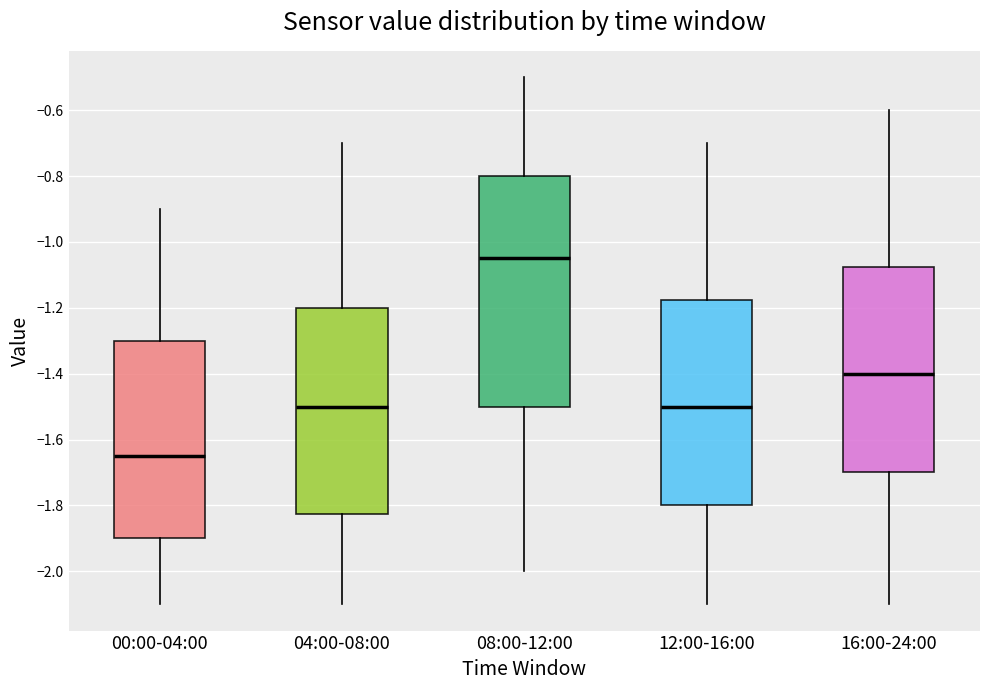

Reading left to right, read every box against the y-axis: the position of its median line, the range the box covers, and the ends of its whiskers. The values are not printed on the chart, so give them approximately, as read against the axis.

00:00-04:00: median -1.64, box -1.90 to -1.30, whiskers -2.10 to -0.90
04:00-08:00: median -1.50, box -1.82 to -1.20, whiskers -2.10 to -0.70
08:00-12:00: median -1.04, box -1.50 to -0.80, whiskers -2.00 to -0.50
12:00-16:00: median -1.50, box -1.80 to -1.18, whiskers -2.10 to -0.70
16:00-24:00: median -1.40, box -1.70 to -1.08, whiskers -2.10 to -0.60